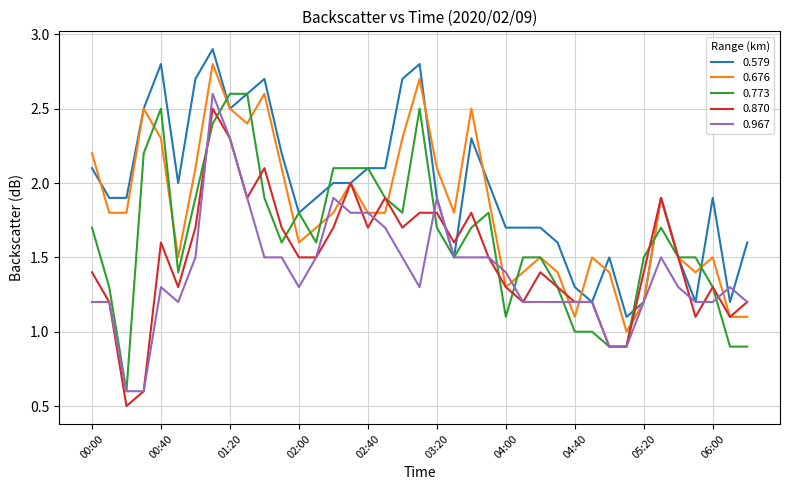

How many categories are shown in the chart?

39